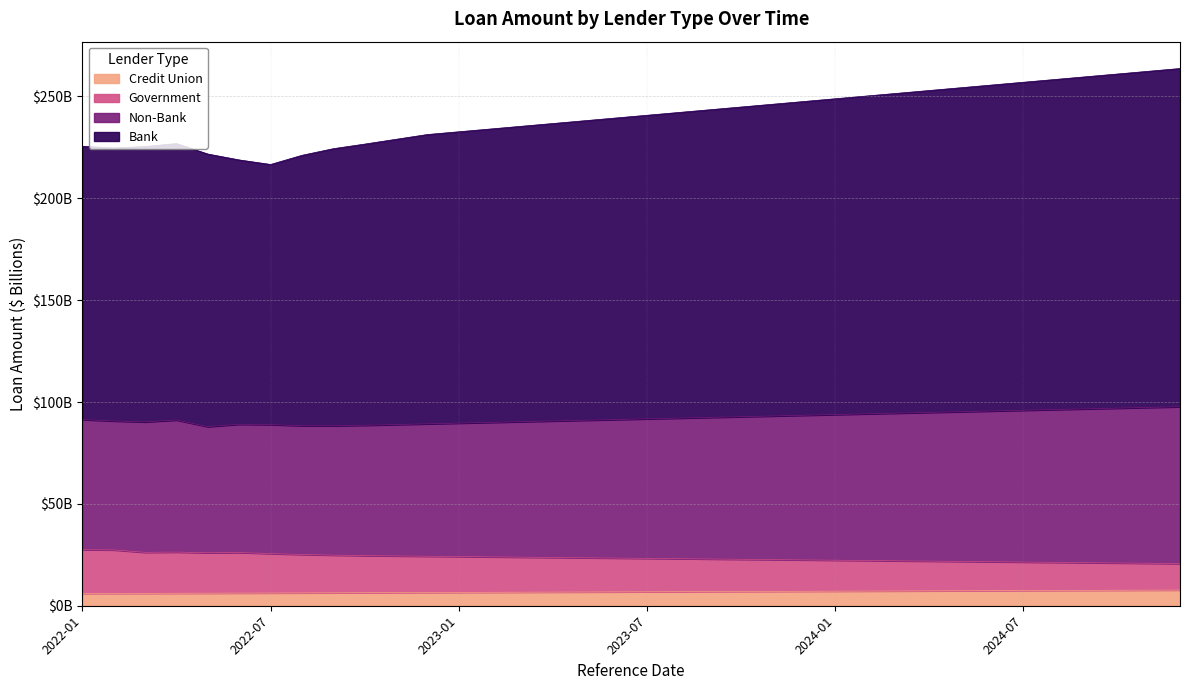

What is the label of the 24th point from the left?

2023-12